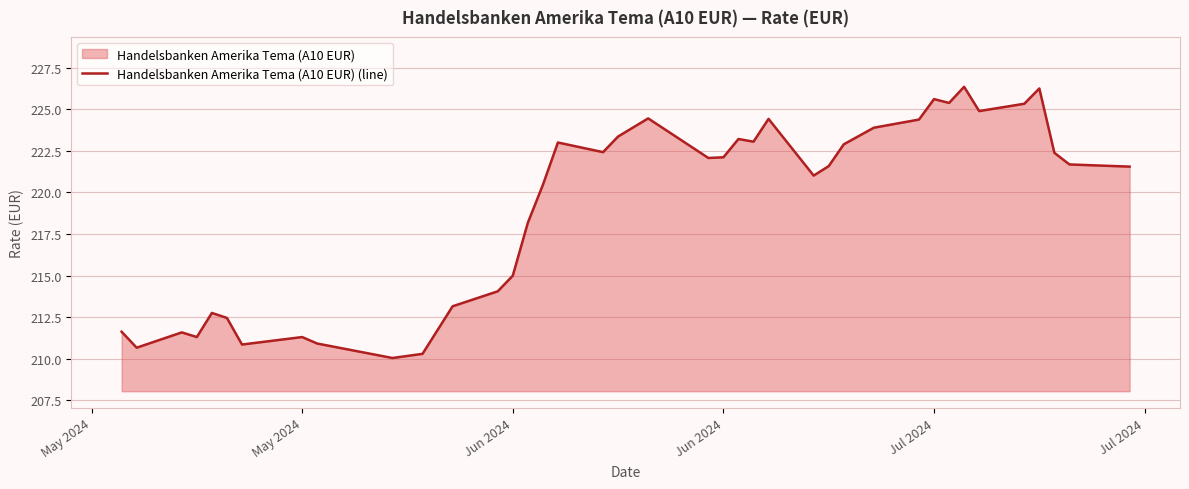

Reading left to right, extract all data points from this chart.

211.6	210.7	211.6	211.3	212.8	212.4	210.8	211.3	210.9	210.0	210.3	213.2	214.1	215.0	218.2	220.4	223.0	222.4	223.4	224.4	222.1	222.1	223.2	223.1	224.4	221.0	221.6	222.9	223.9	224.4	225.6	225.4	226.3	224.9	225.3	226.2	222.4	221.7	221.6